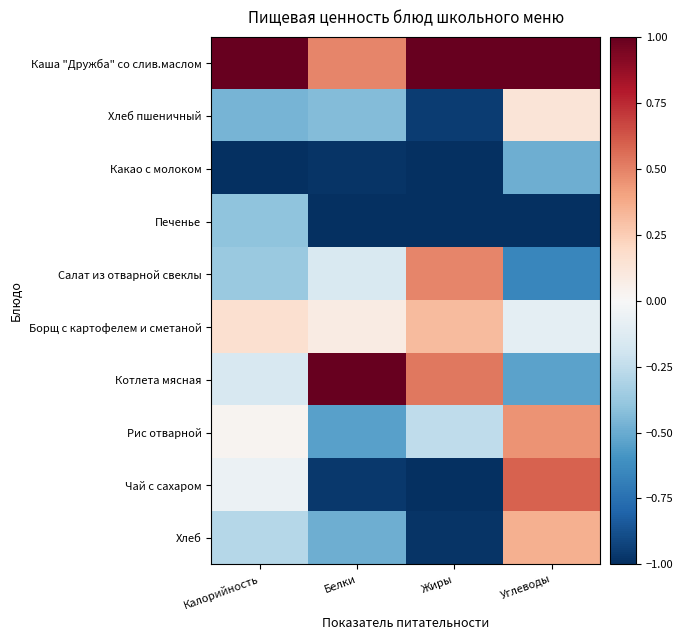

At Калорийность, list the series in order from smallest to largest.

Какао с молоком, Хлеб пшеничный, Печенье, Салат из отварной свеклы, Хлеб, Котлета мясная, Чай с сахаром, Рис отварной, Борщ с картофелем и сметаной, Каша "Дружба" со слив.маслом